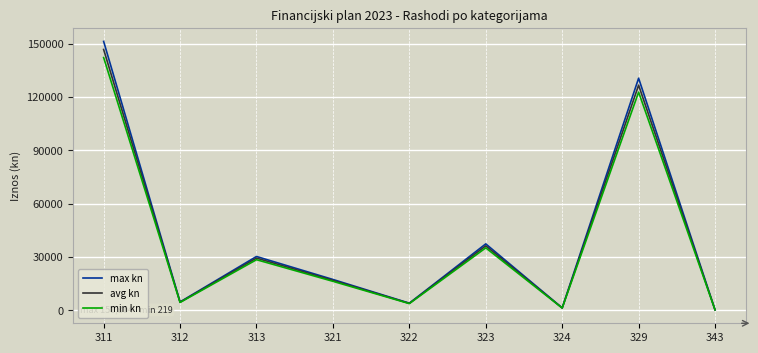

The value of min kn at 311 is 142225.8. True or false?

True